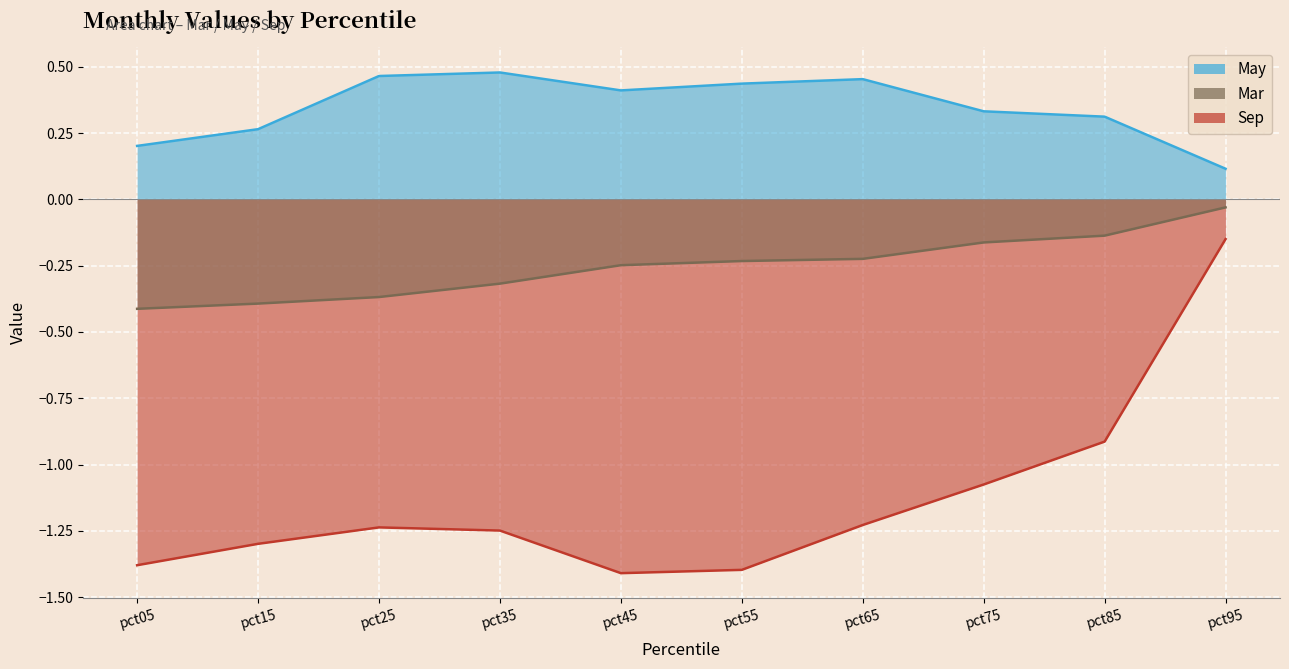

How many categories are shown in the chart?

10